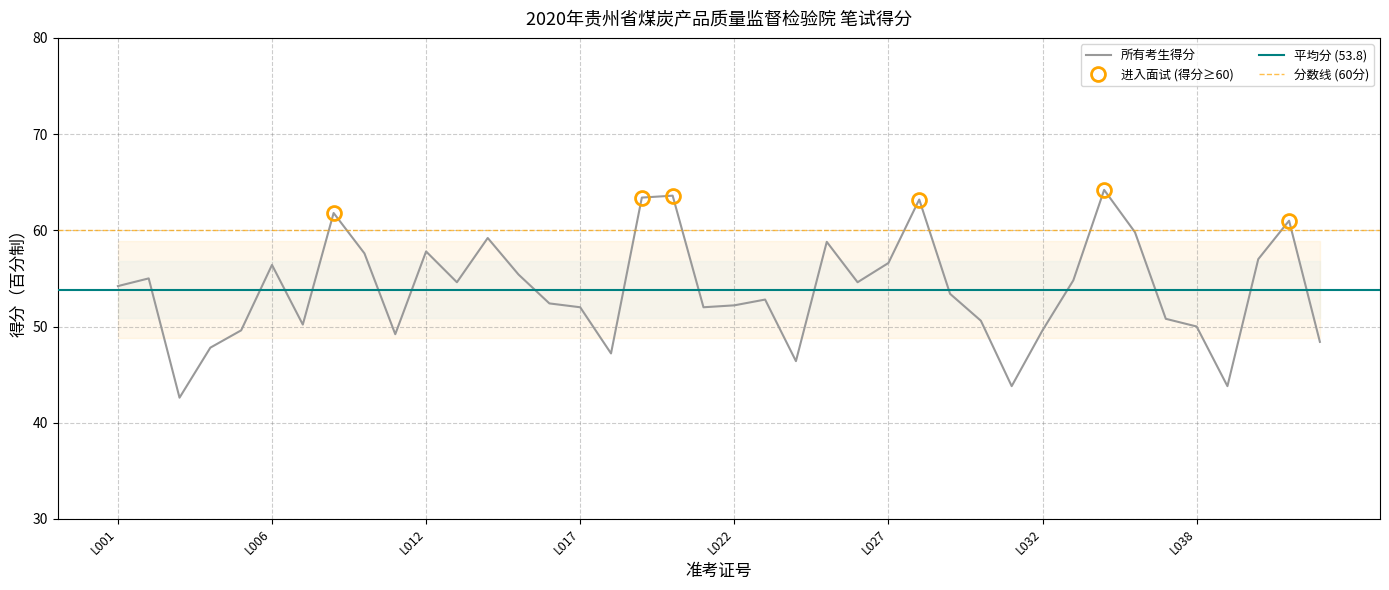

Is this an area chart (filled region under the line)?

No